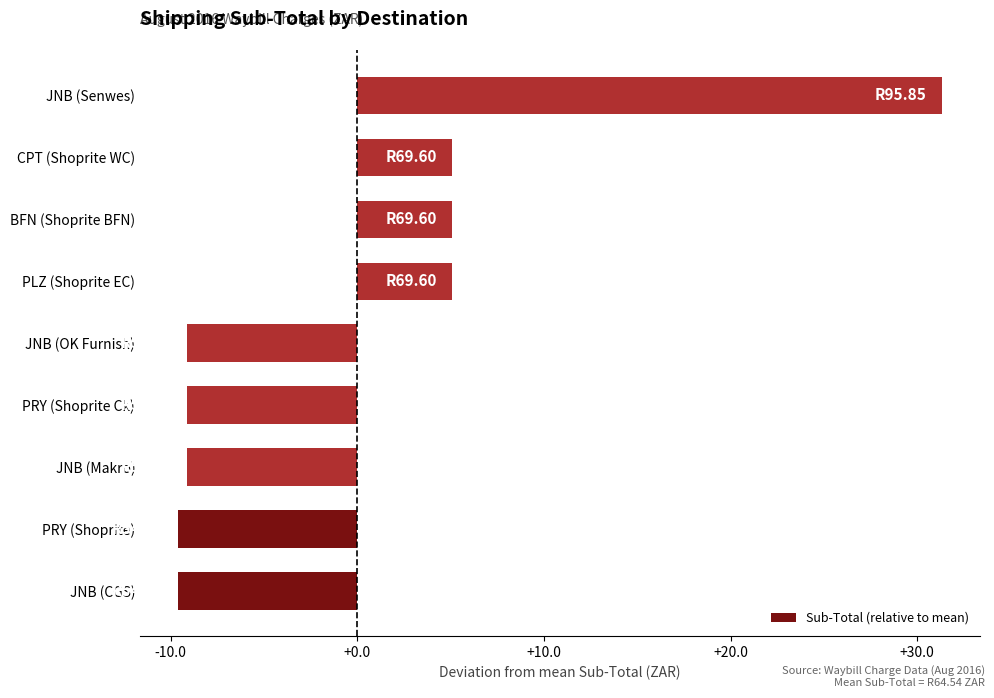

What is the greatest value displayed?

31.3